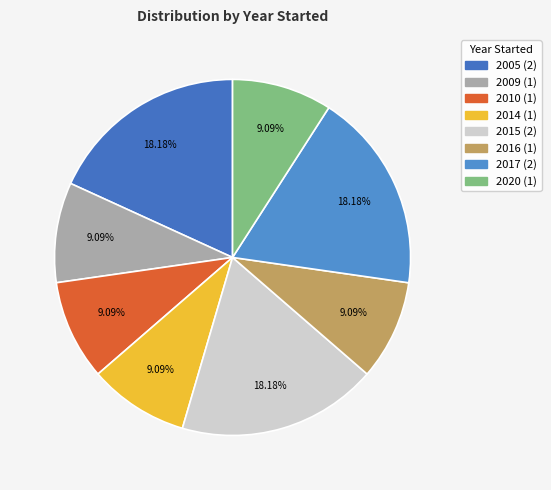

How many slices are in this pie chart?

8